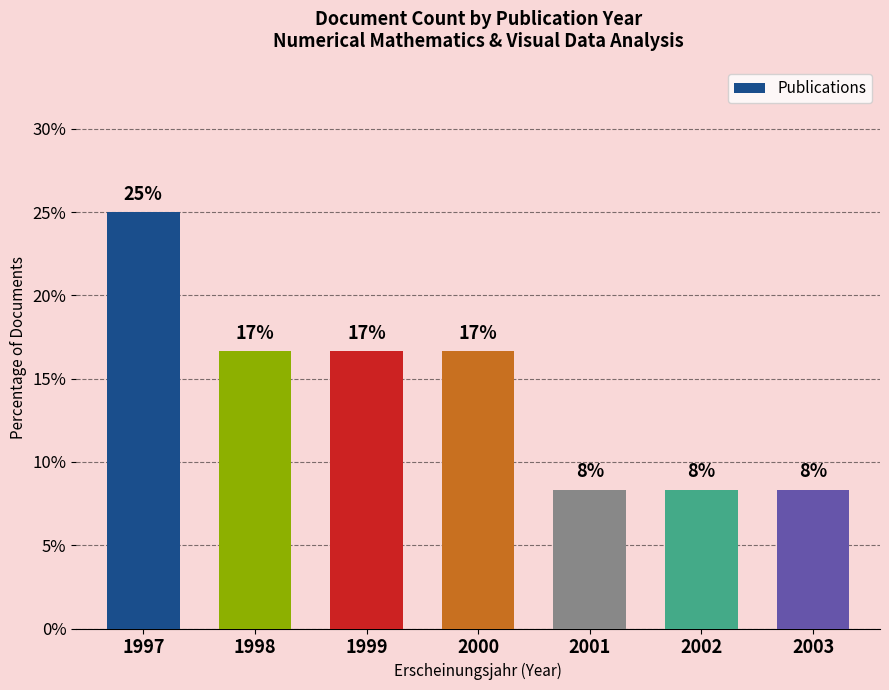

What is the difference between the maximum and minimum values?

16.7